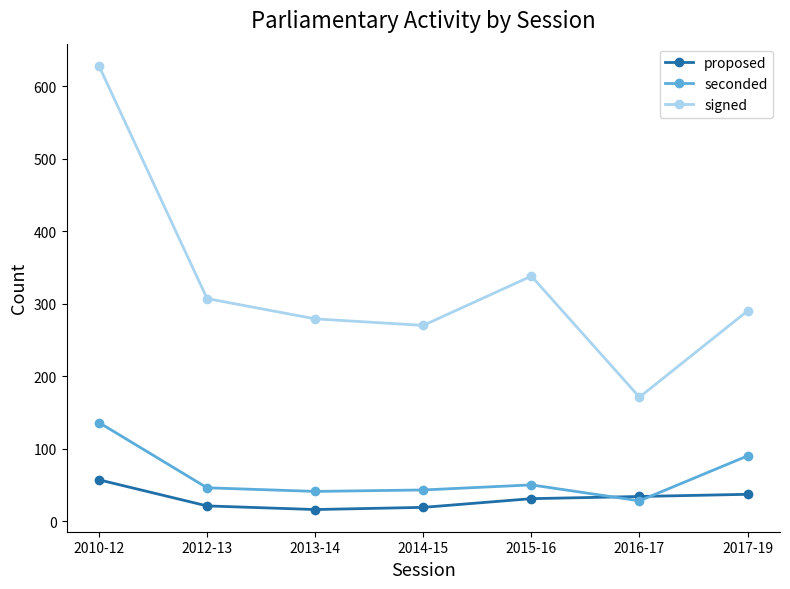

What is the smallest value displayed?

16